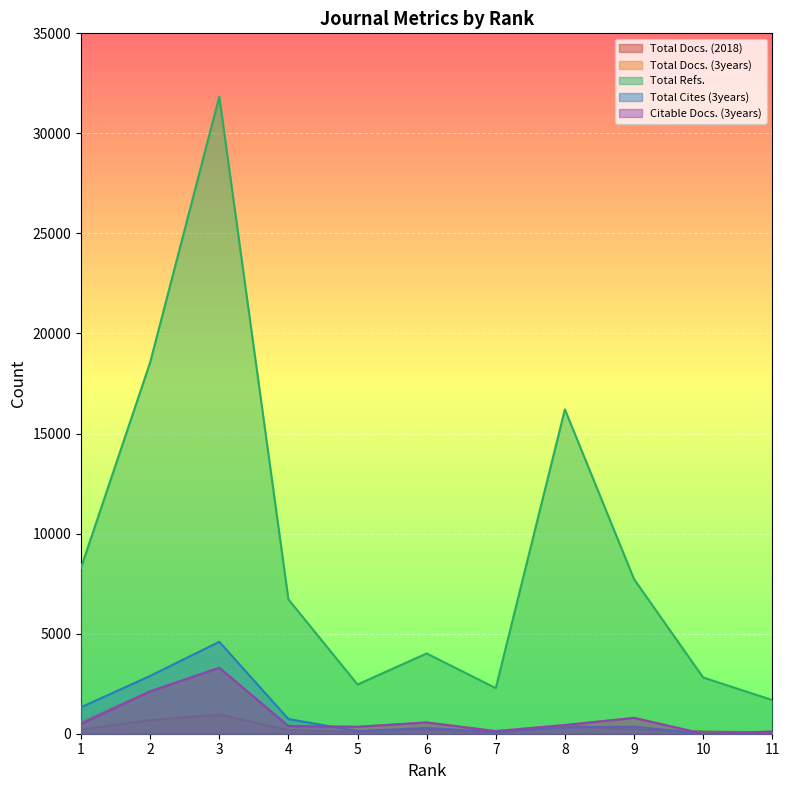

How many times do Citable Docs. (3years) and Total Docs. (2018) cross each other?

2